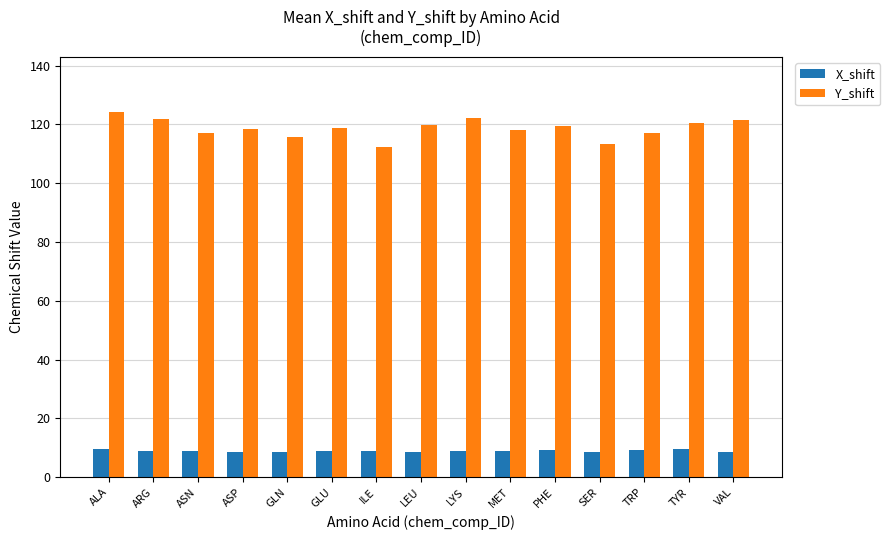

What is the difference between the Y_shift values at LYS and ASP?

3.8